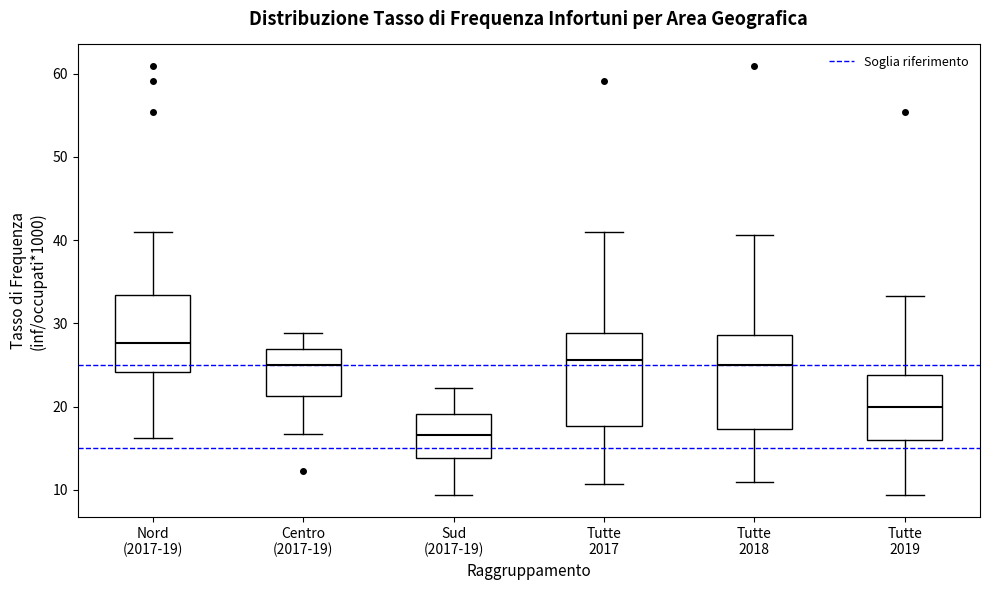

Where does the upper whisker of the box for Sud (2017-19) end on the y-axis? The values are not printed on the chart, so give them approximately, as read against the axis.

22